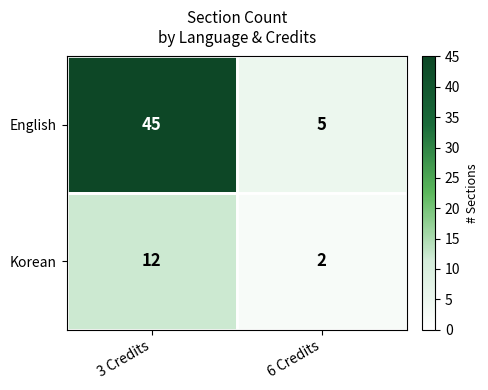

How many categories are shown in the chart?

2